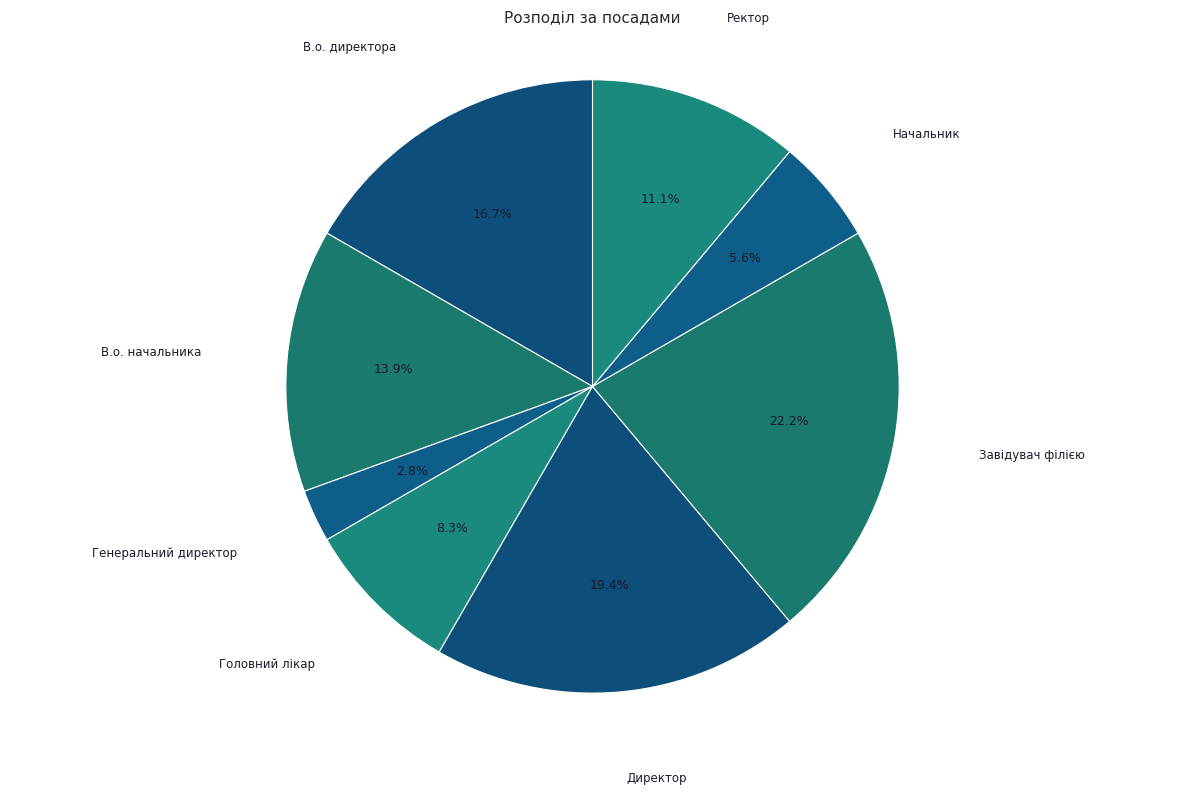

Which slice is the smallest?

Генеральний директор